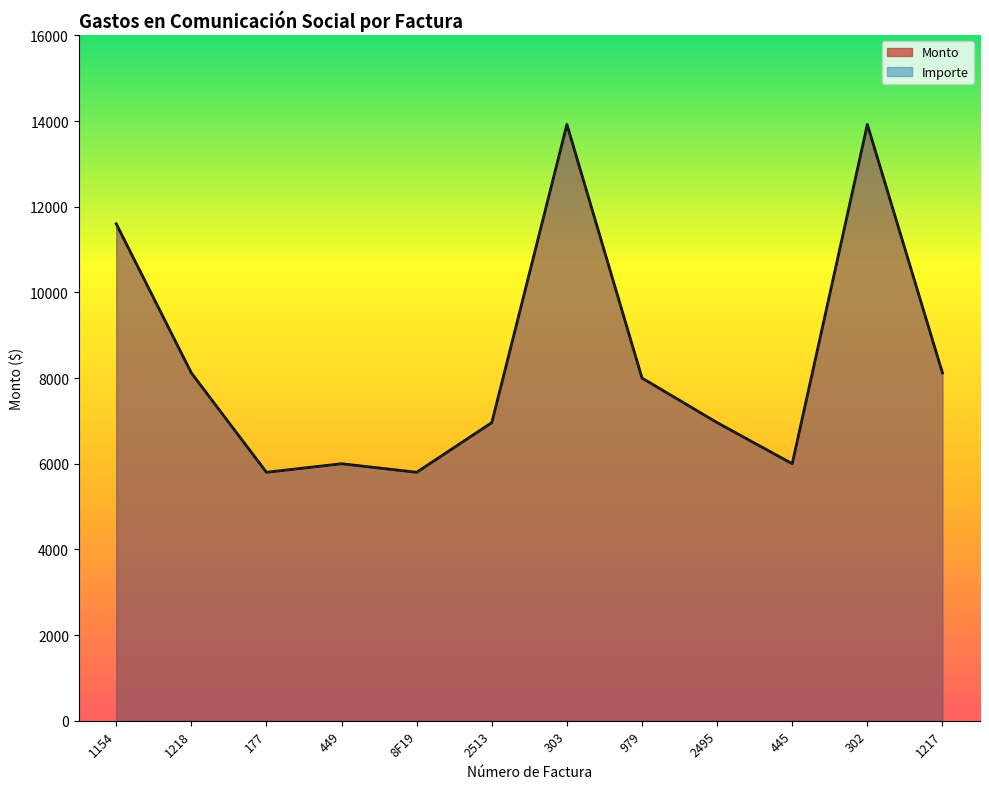

What position from the left is 303?

7